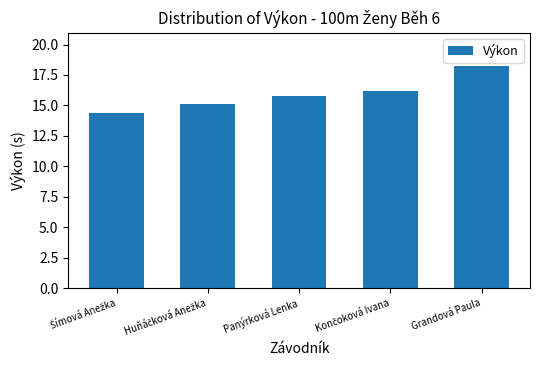

What is the value of the 5th bar from the left?

18.2